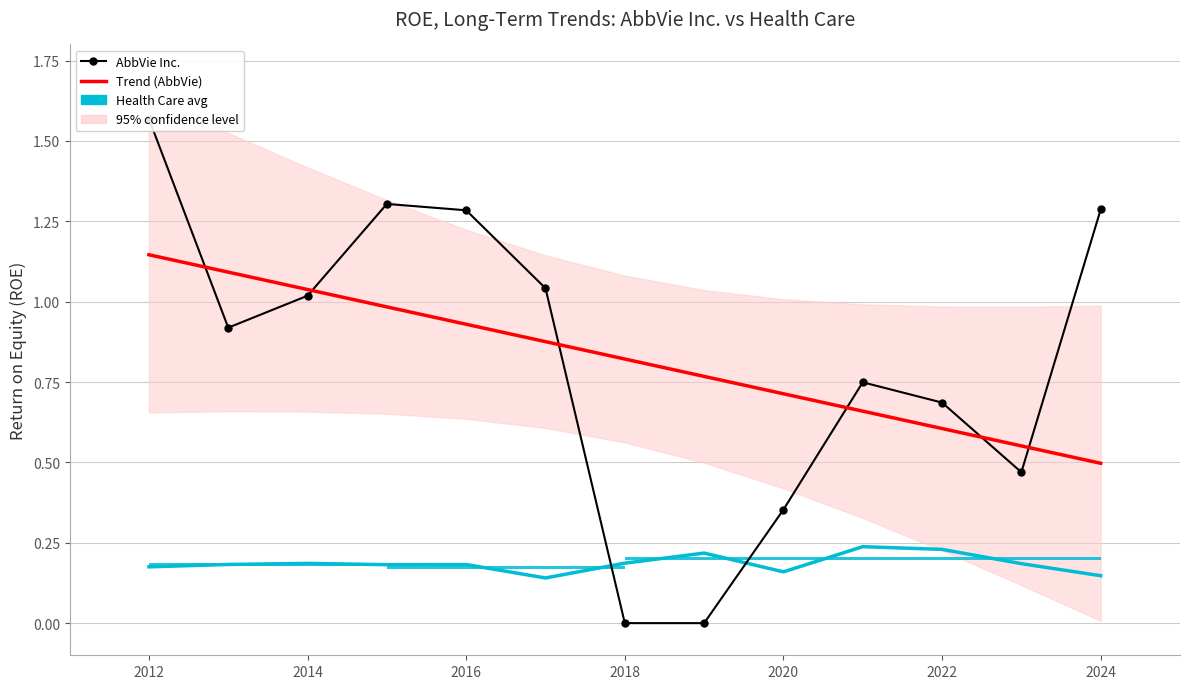

How many lines are shown in the chart?

3